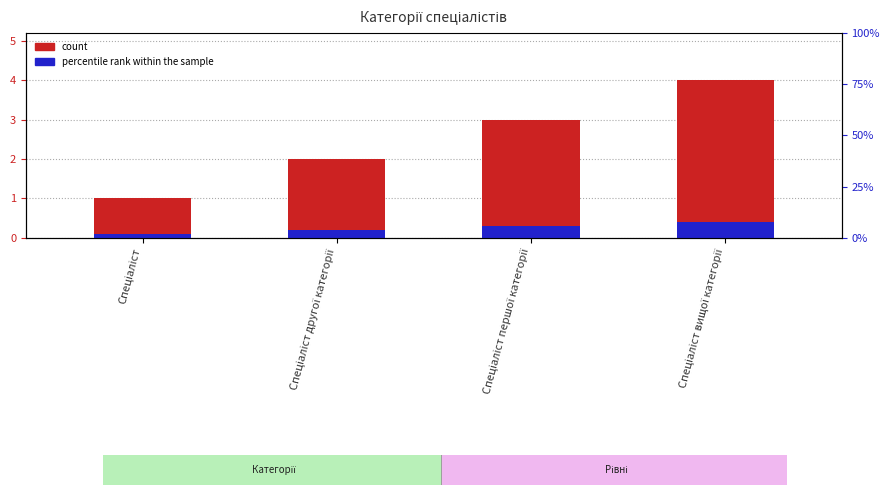

Where is percentile rank within the sample nearest to the value 0?

Спеціаліст